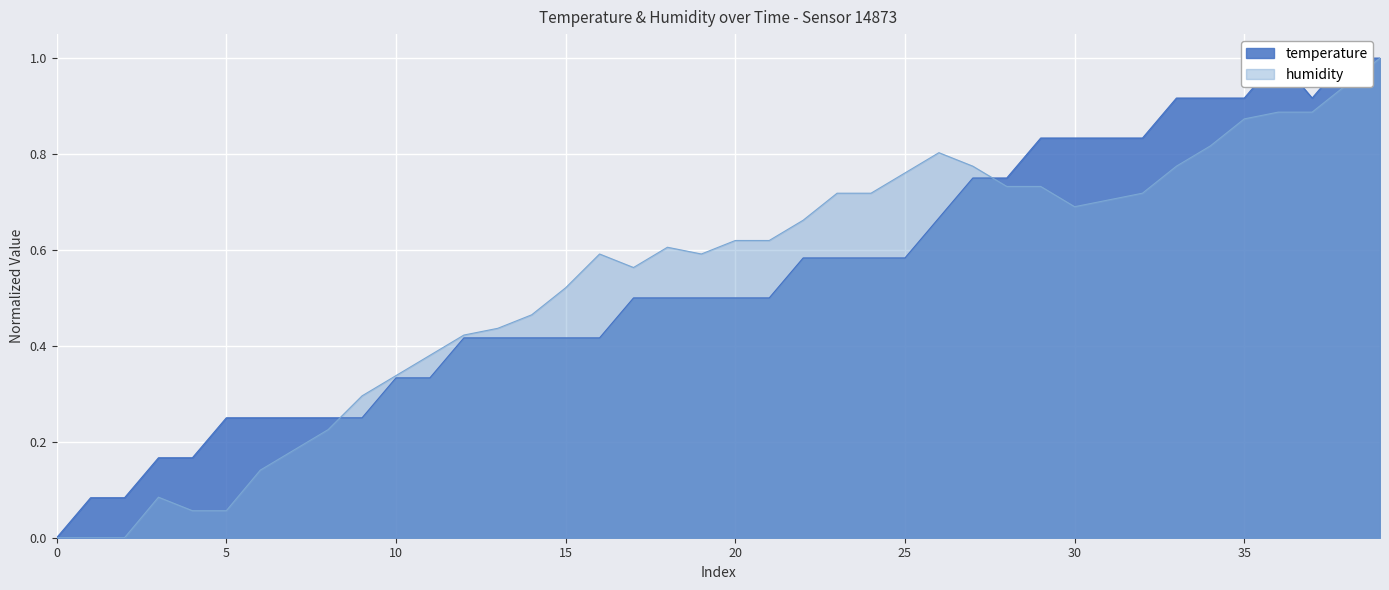

True or false: humidity has a value of 0.0 at 5.

False